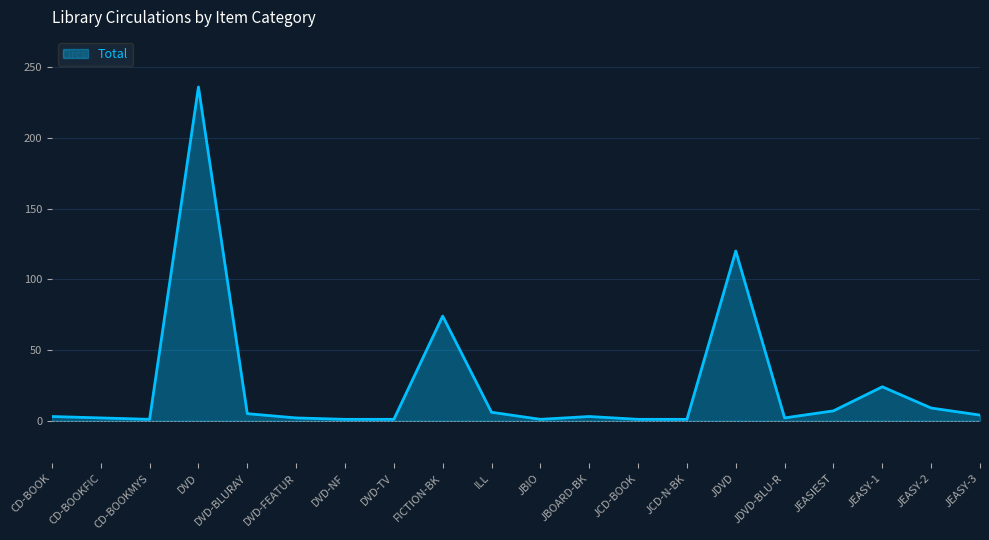

What is the maximum value shown in the chart?

236